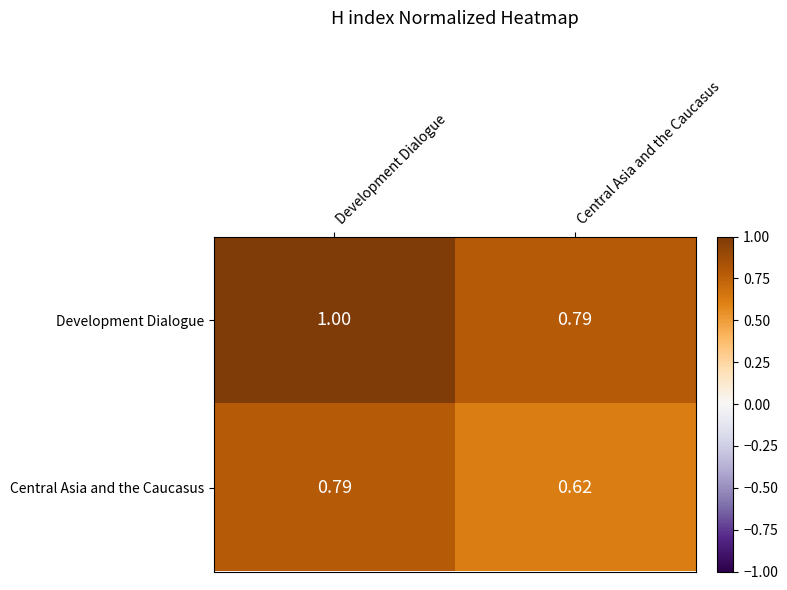

Count the number of categories in the chart.

2